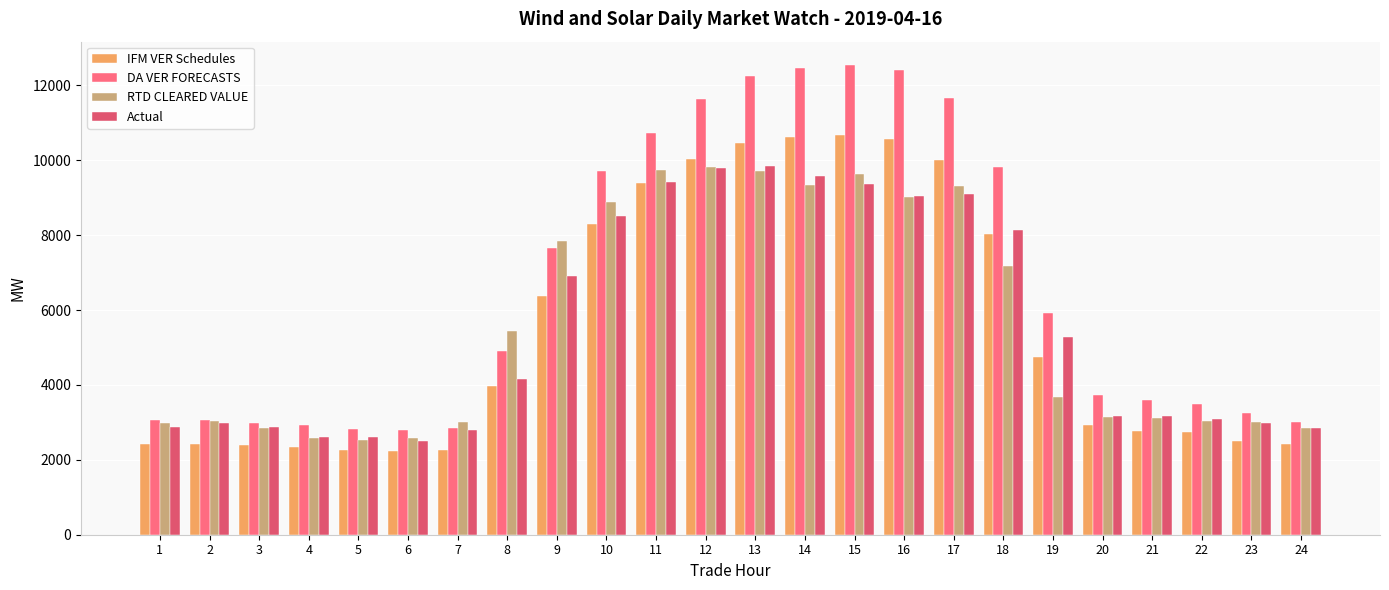

Count the number of data series in this chart.

4